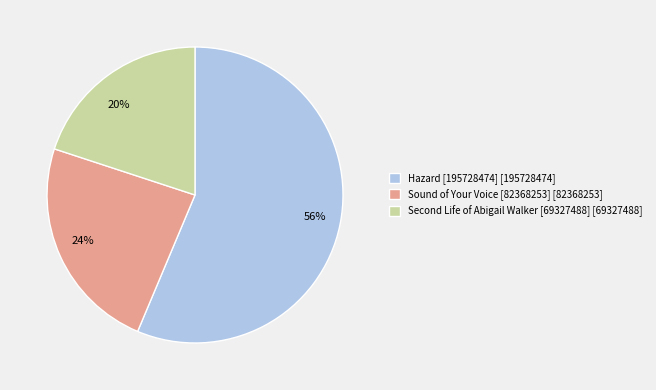

Which slice is the smallest?

Second Life of Abigail Walker [69327488]